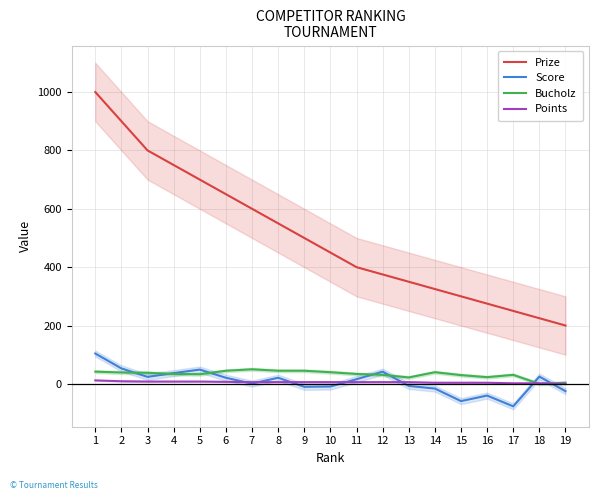

Where is Bucholz nearest to the value 25?

16